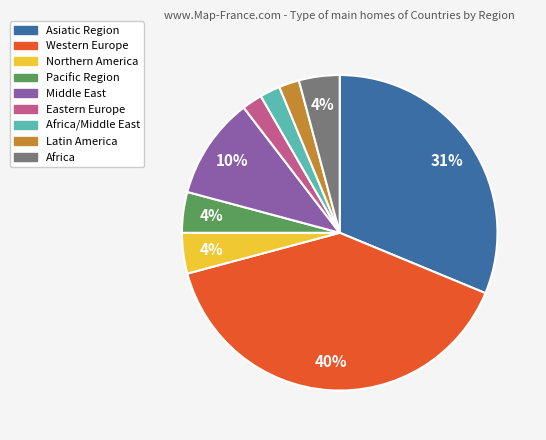

Which has a higher value, Western Europe or Middle East?

Western Europe